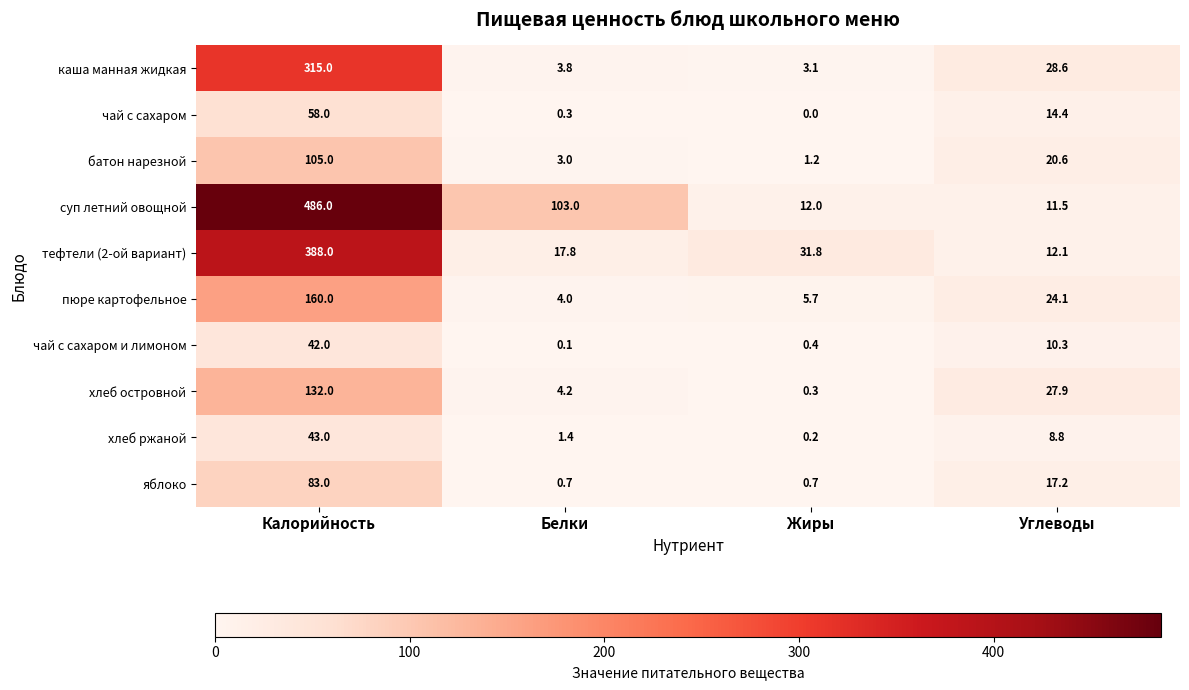

At Белки, list the series in order from largest to smallest.

суп летний овощной, тефтели (2-ой вариант), хлеб островной, пюре картофельное, каша манная жидкая, батон нарезной, хлеб ржаной, яблоко, чай с сахаром, чай с сахаром и лимоном